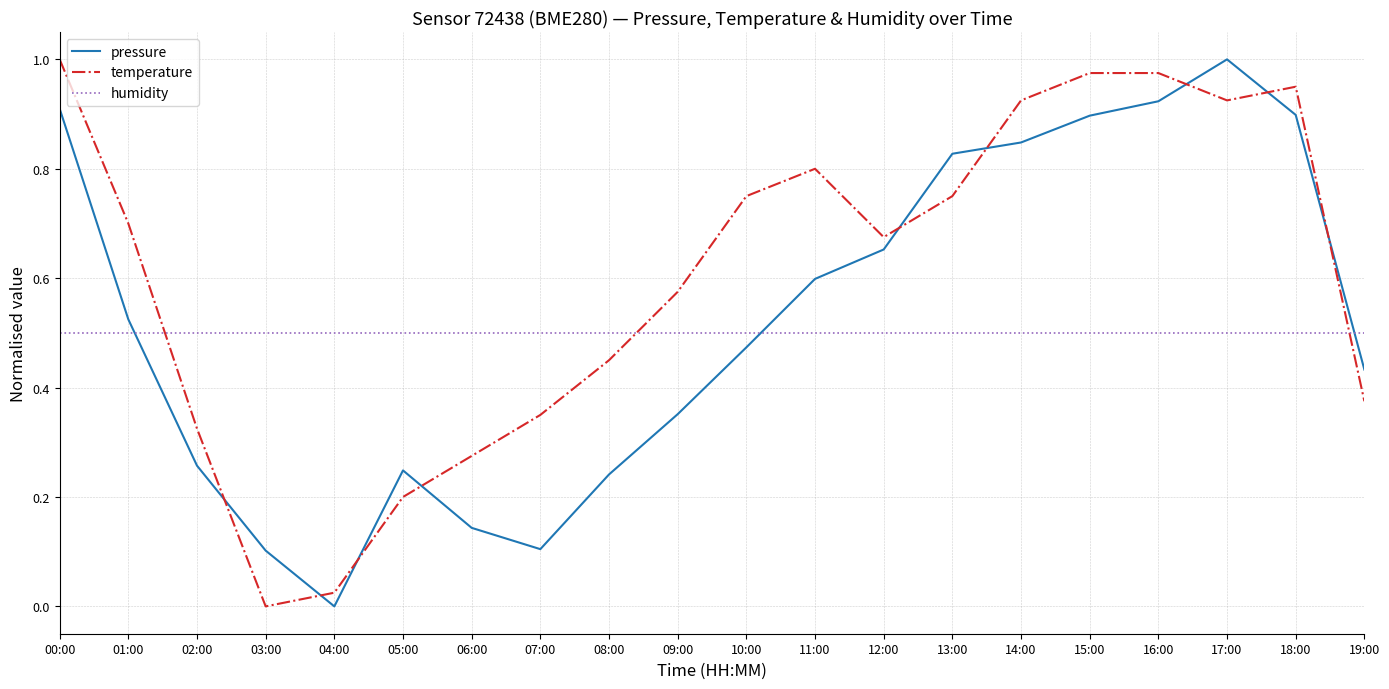

Which series changed the most between 02:00 and 16:00?

pressure